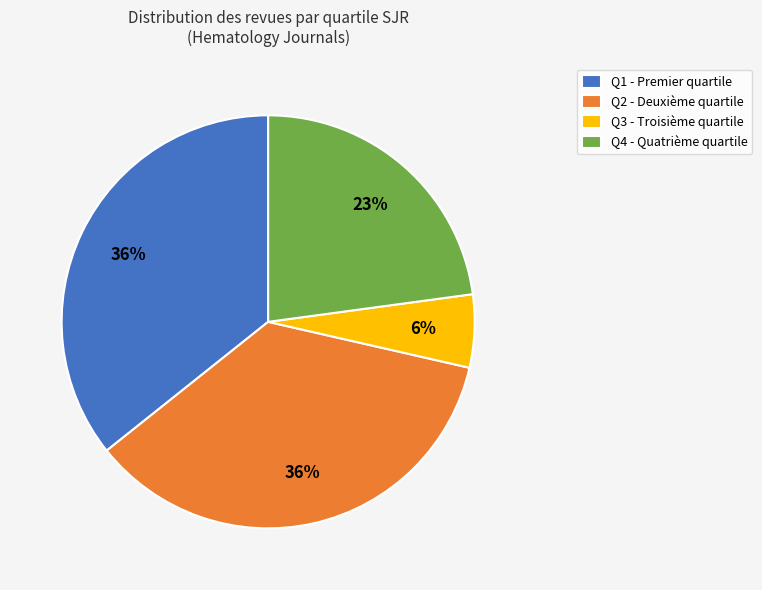

Is there any slice that represents more than half of the pie?

No